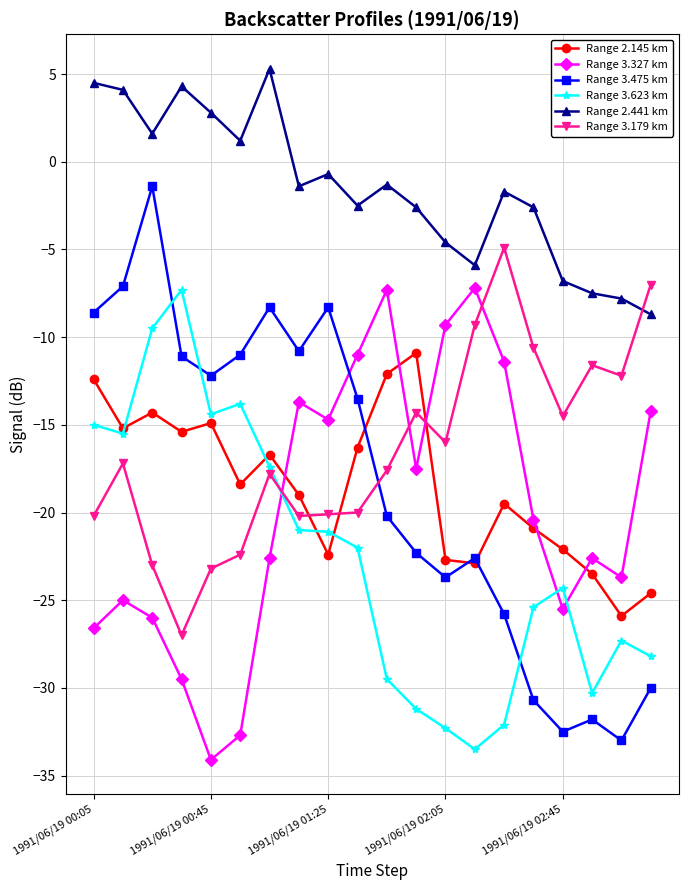

After their last crossing, which series has the higher values: Range 3.327 km or Range 2.145 km?

Range 3.327 km